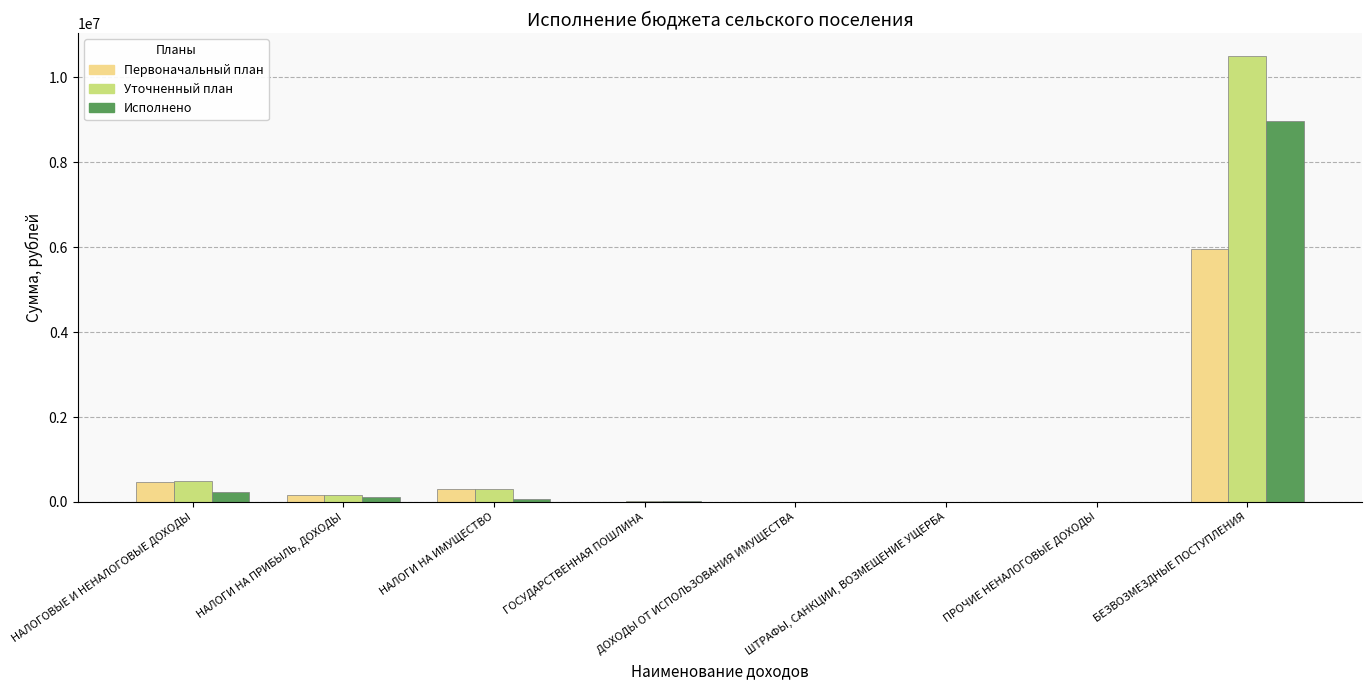

What is the total value across all series at ГОСУДАРСТВЕННАЯ ПОШЛИНА?

24000.0